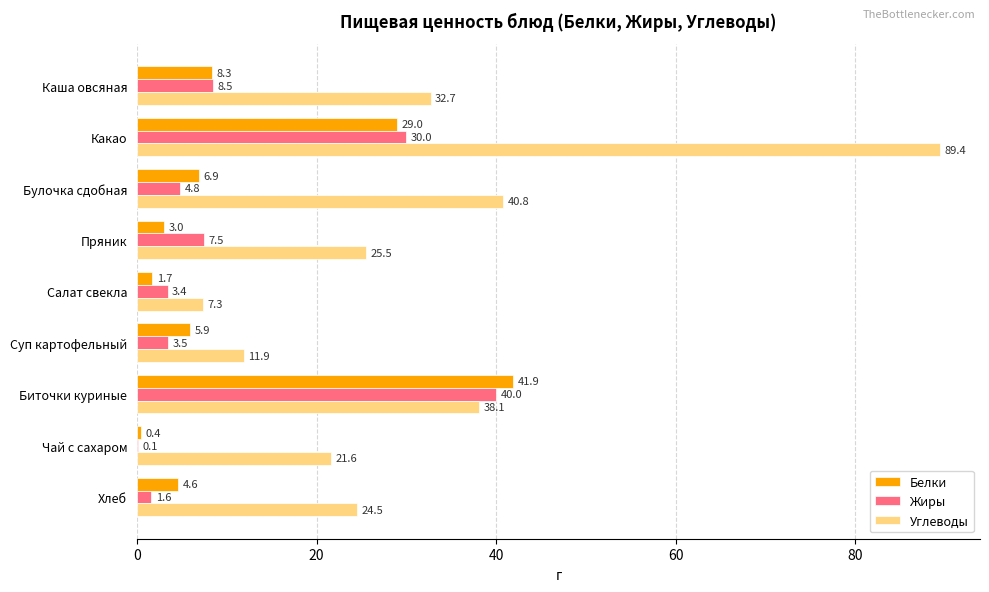

At which label is Жиры closest to 20?

Какао